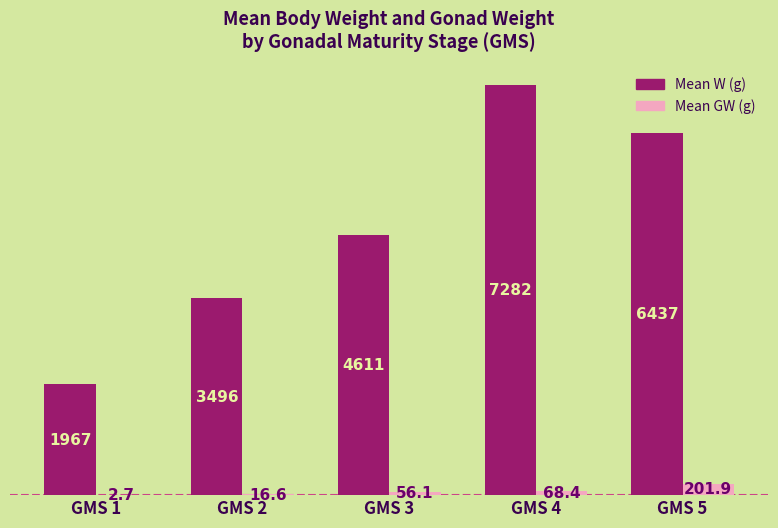

Is it true that Mean GW (g) equals 2.7 at GMS 1?

True